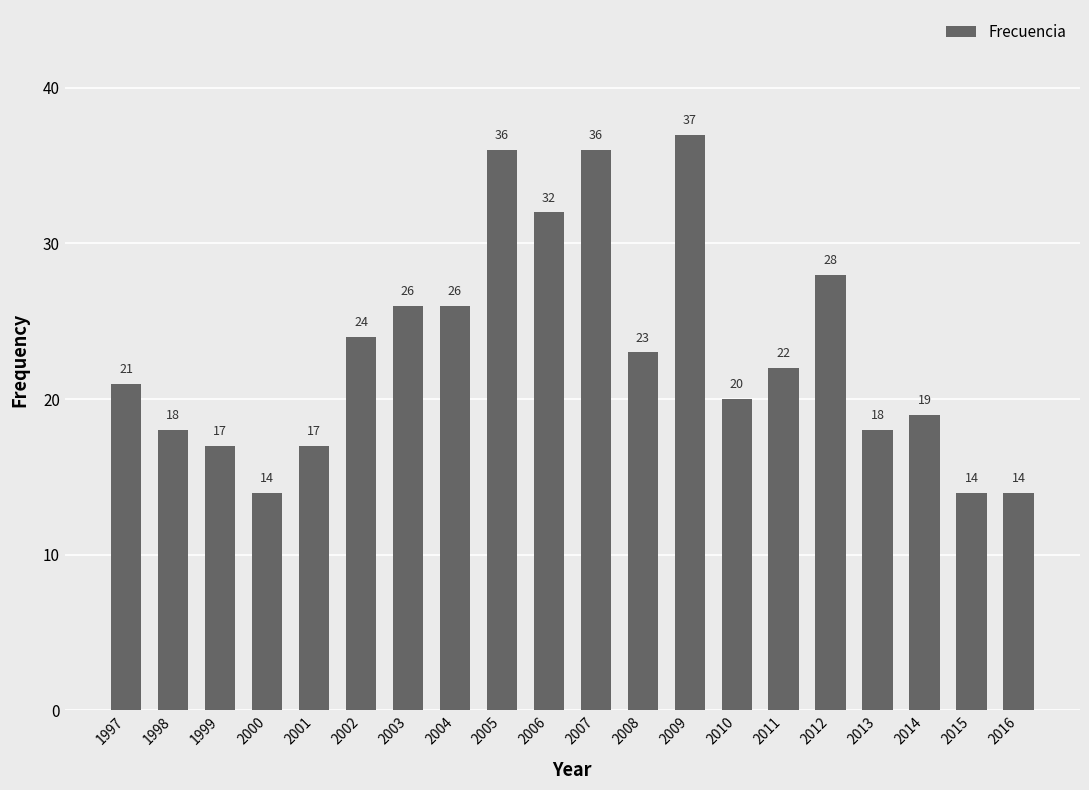

How many bars are there in total?

20